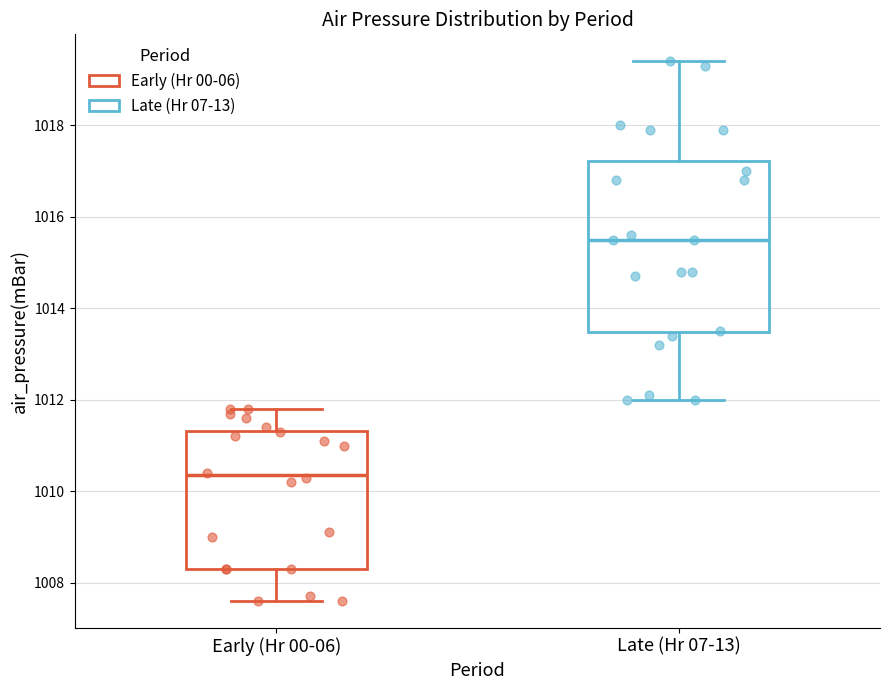

Which box has the lowest median line?

Early (Hr 00-06)